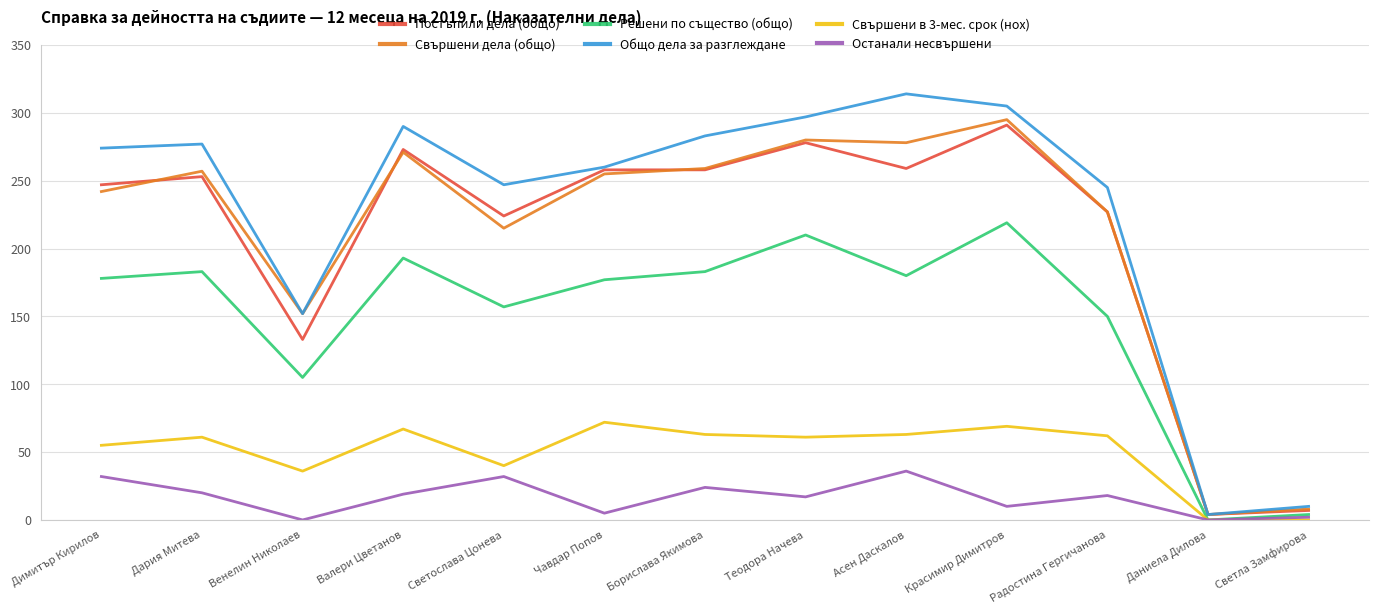

What is the approximate value of Останали несвършени at Асен Даскалов, to the nearest 5?

35